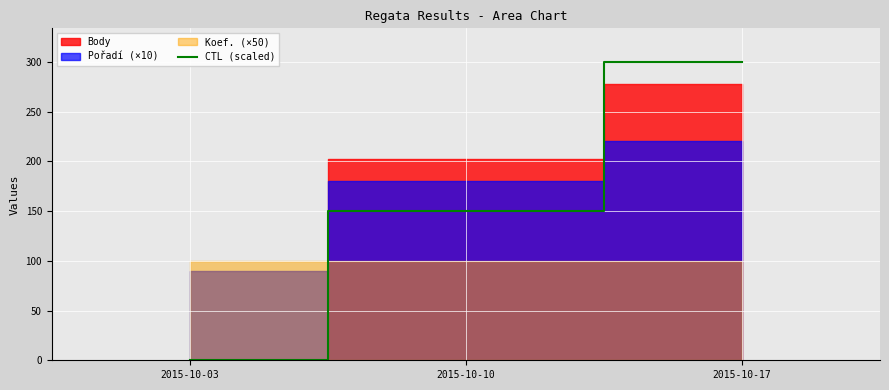

True or false: CTL (scaled) has a value of 150 at 2015-10-10.

True